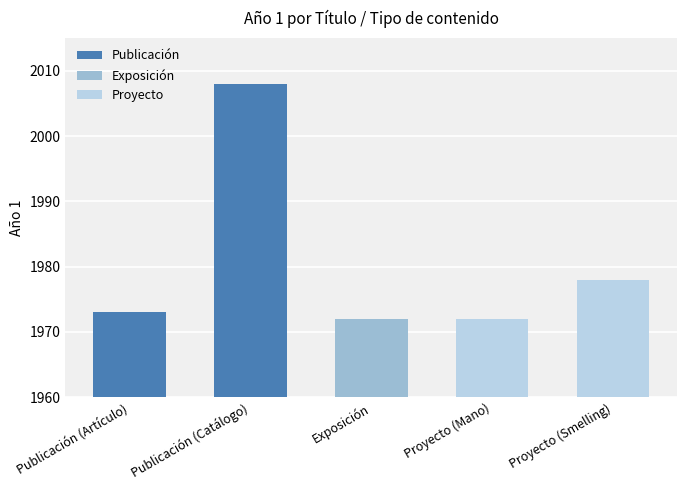

At which label is the value closest to 1990?

Proyecto (Smelling)